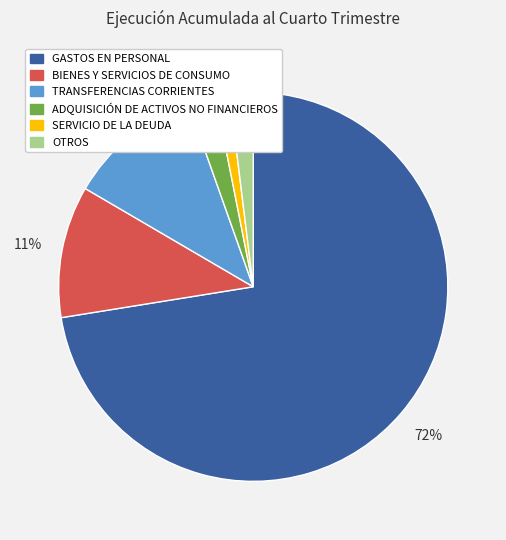

Between OTROS and SERVICIO DE LA DEUDA, which is larger?

OTROS